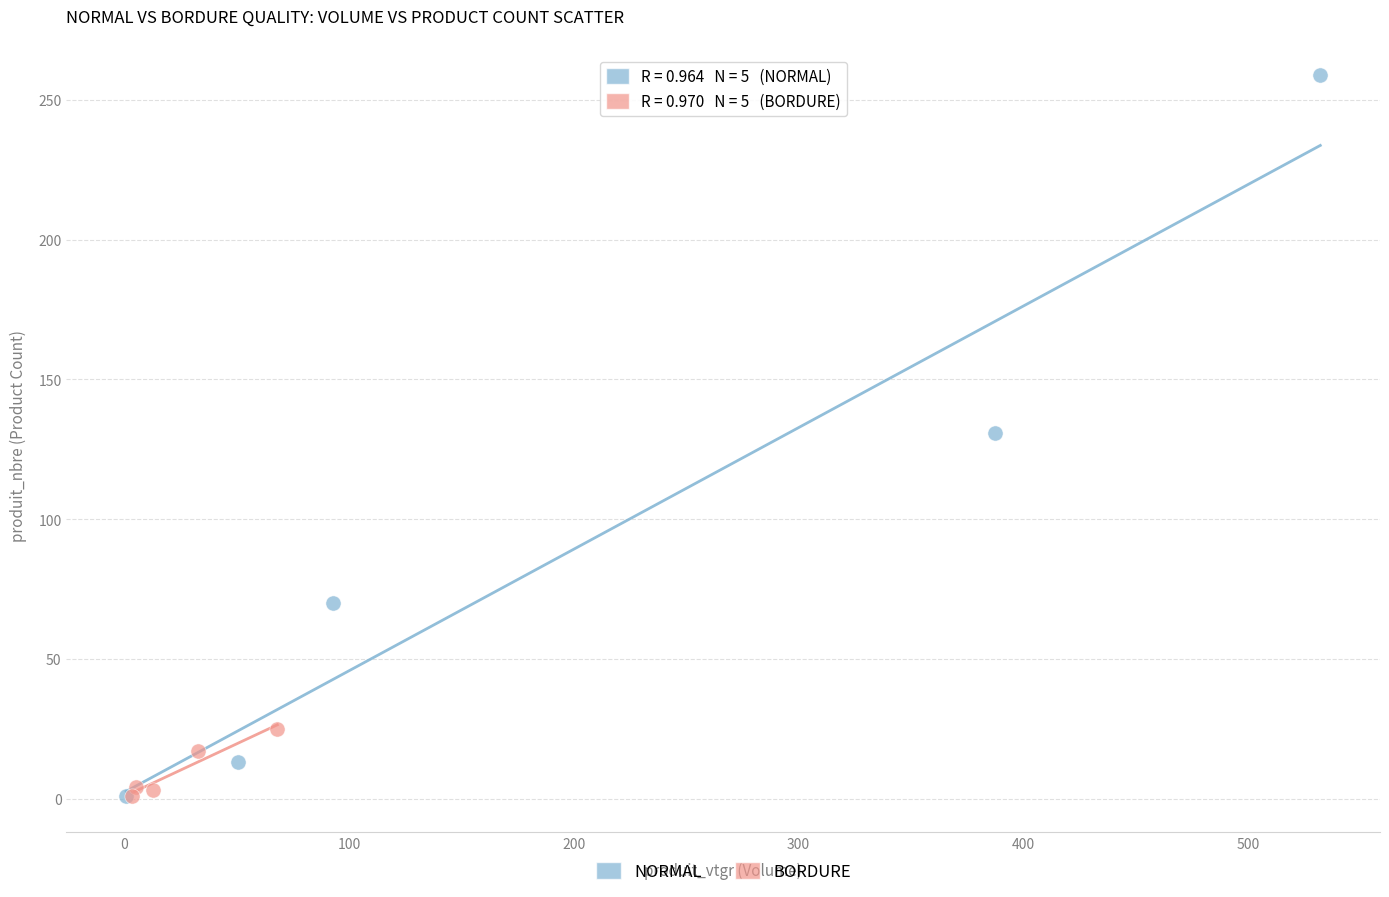

Which series has the largest Y range (max minus min)?

NORMAL